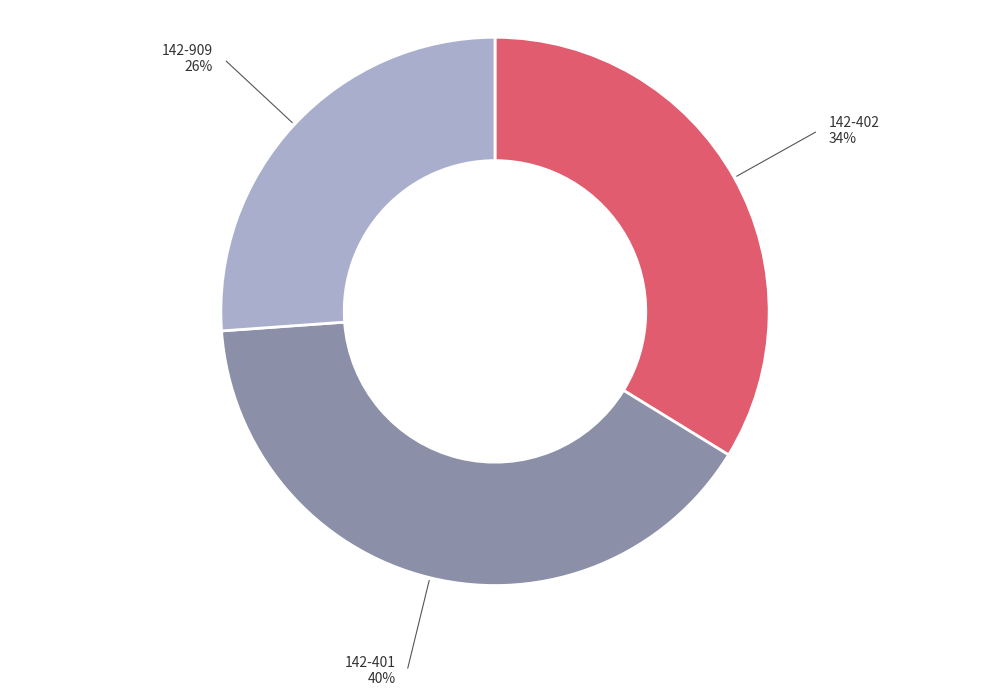

Which category has the biggest portion of the pie?

142-401